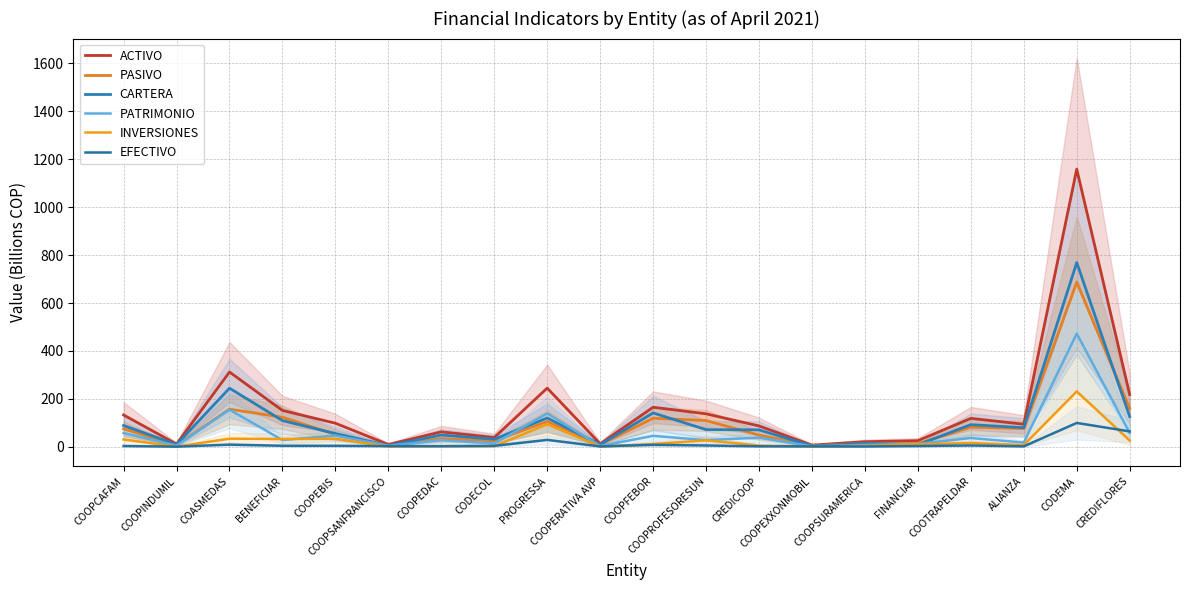

How many interior local peaks does the PASIVO series have?

7